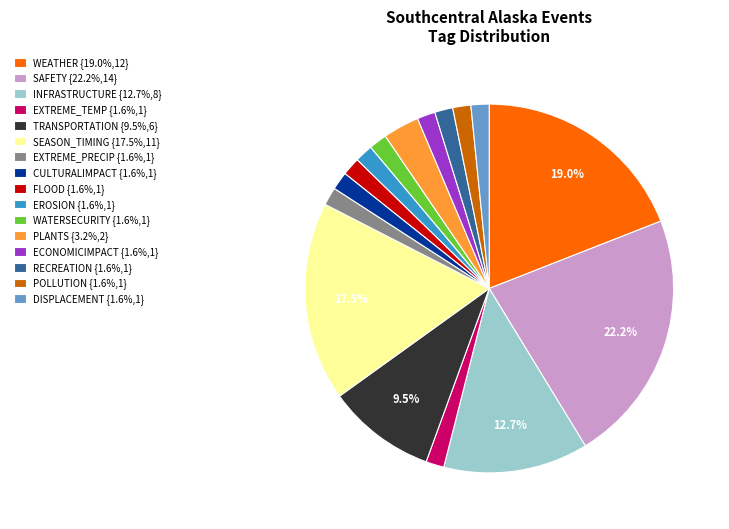

Does RECREATION represent more than half of the total?

No